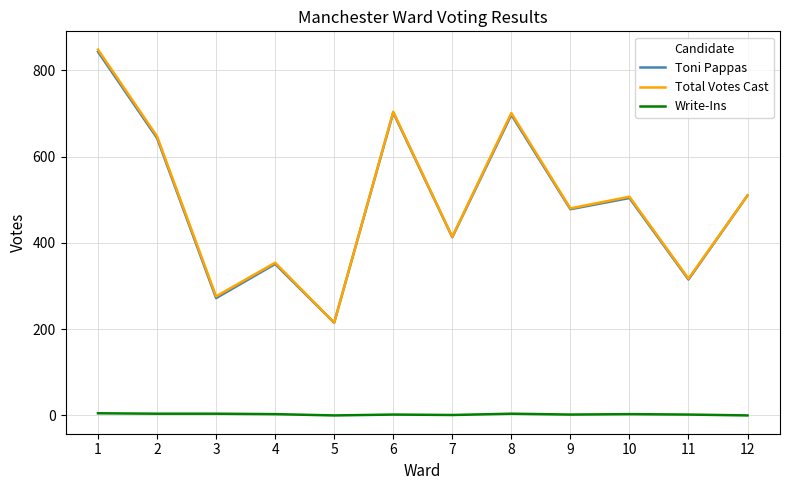

The Write-Ins series shows 4 at 2. True or false?

True